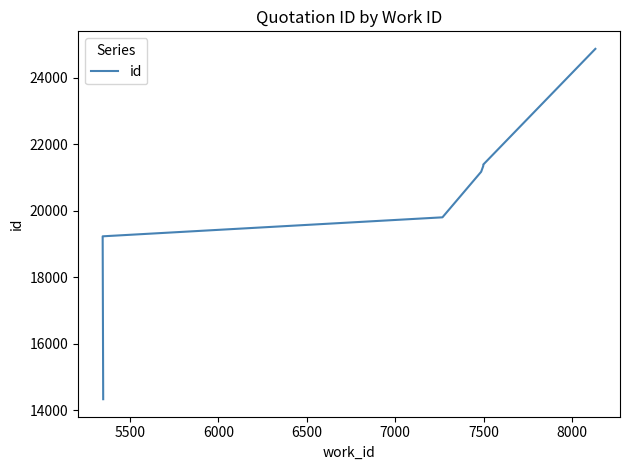

What is the label of the 9th point from the right?

5500